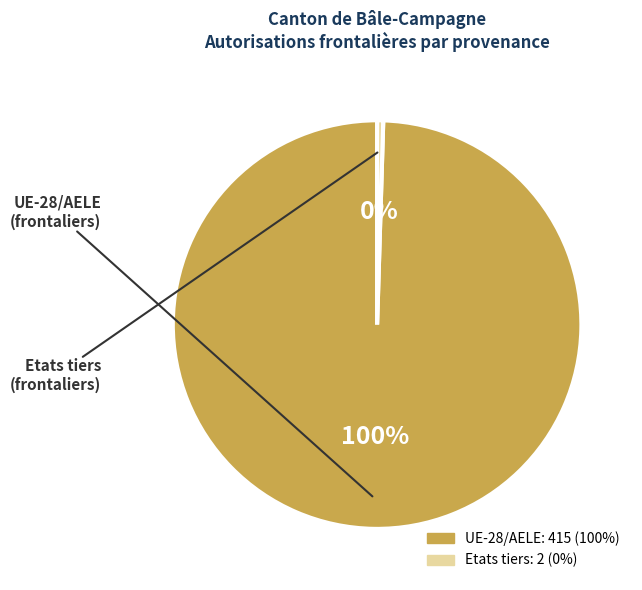

True or false: Etats tiers accounts for 0% of the total.

True